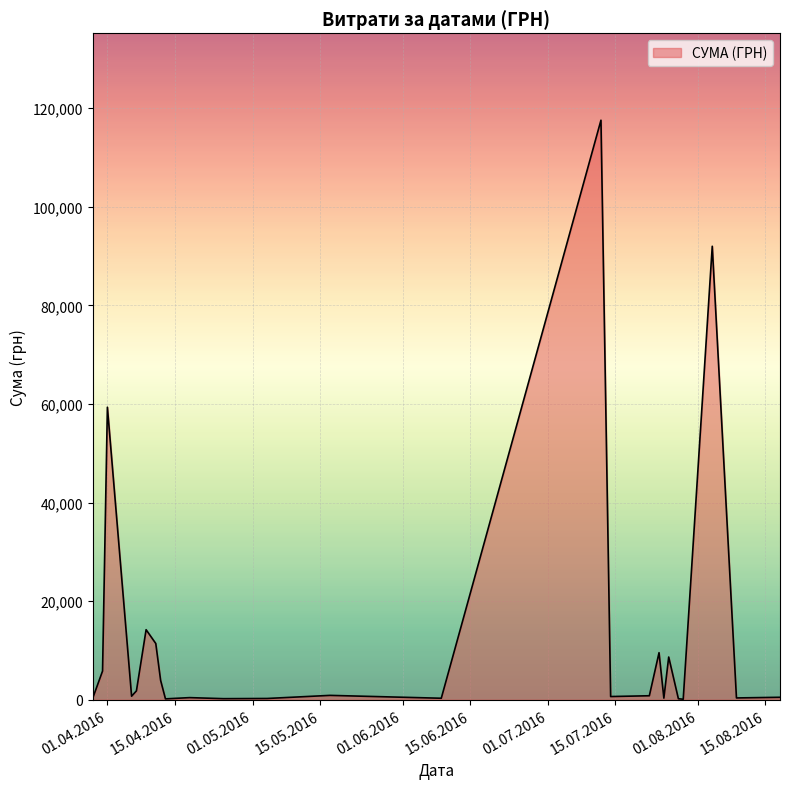

What is the maximum value shown in the chart?

117568.8